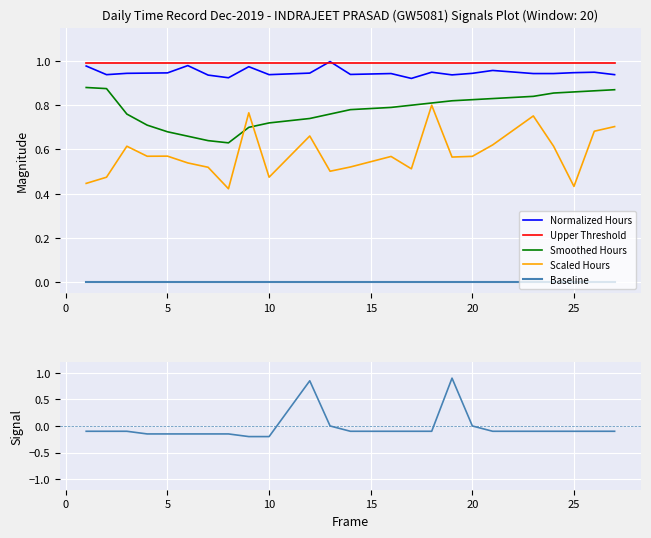

True or false: Scaled Hours has a value of 0.3 at 25.

False